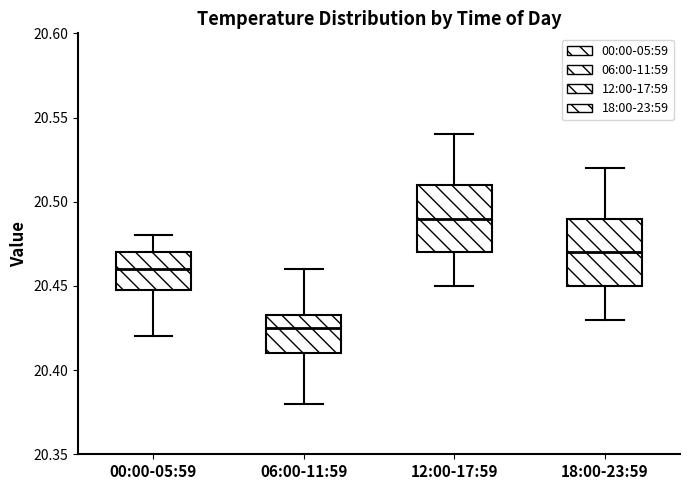

Reading left to right, transcribe this box plot: for each box, give where its median line is, the range the box spans, and where its two whiskers end, as read against the y-axis. The values are not printed on the chart, so give them approximately, as read against the axis.

00:00-05:59: median 20.460, box 20.450 to 20.470, whiskers 20.420 to 20.480
06:00-11:59: median 20.425, box 20.410 to 20.435, whiskers 20.380 to 20.460
12:00-17:59: median 20.490, box 20.470 to 20.510, whiskers 20.450 to 20.540
18:00-23:59: median 20.470, box 20.450 to 20.490, whiskers 20.430 to 20.520